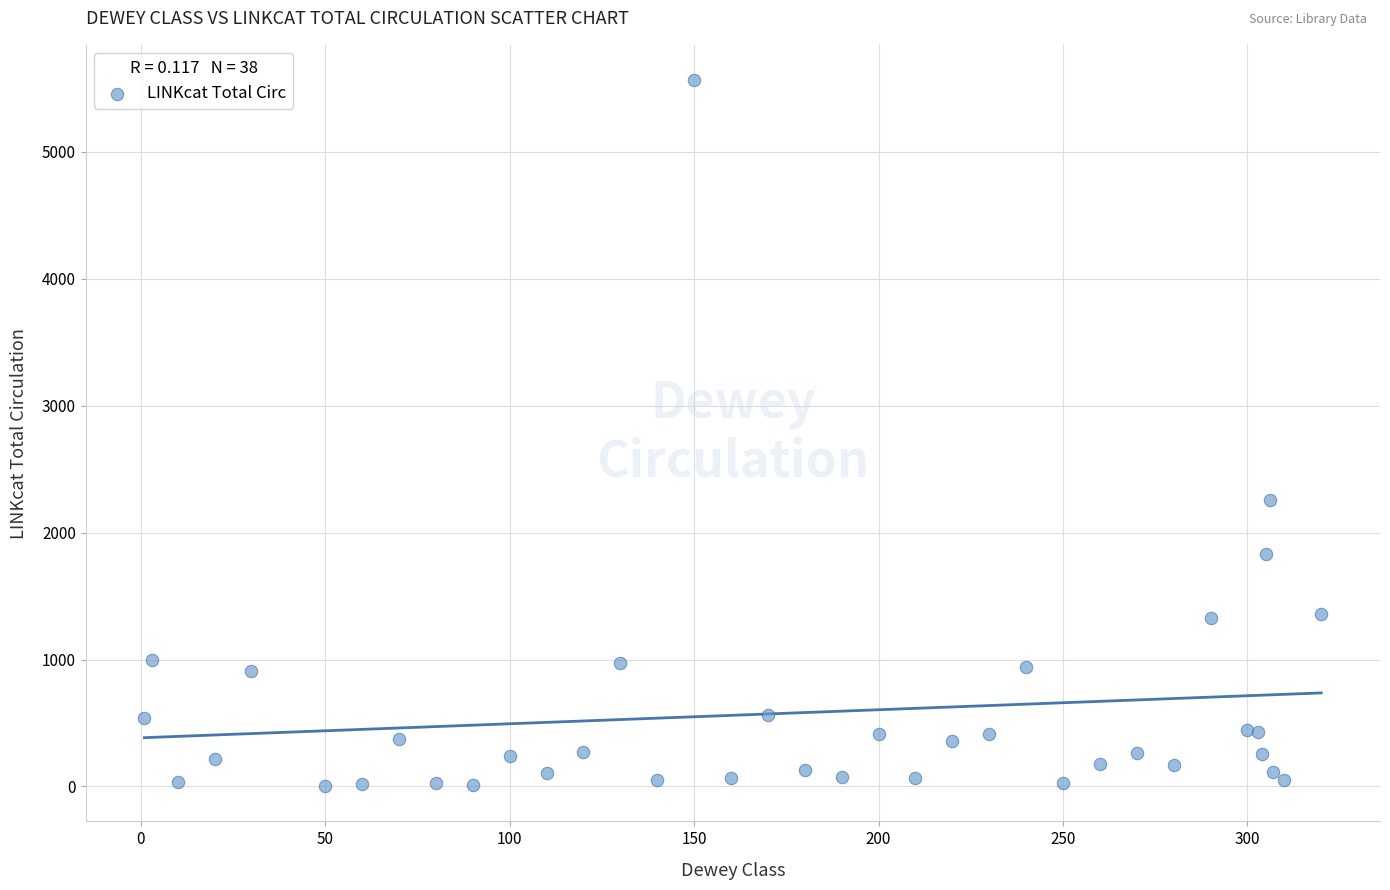

What Y value in the scatter plot is closest to 2783?

2256